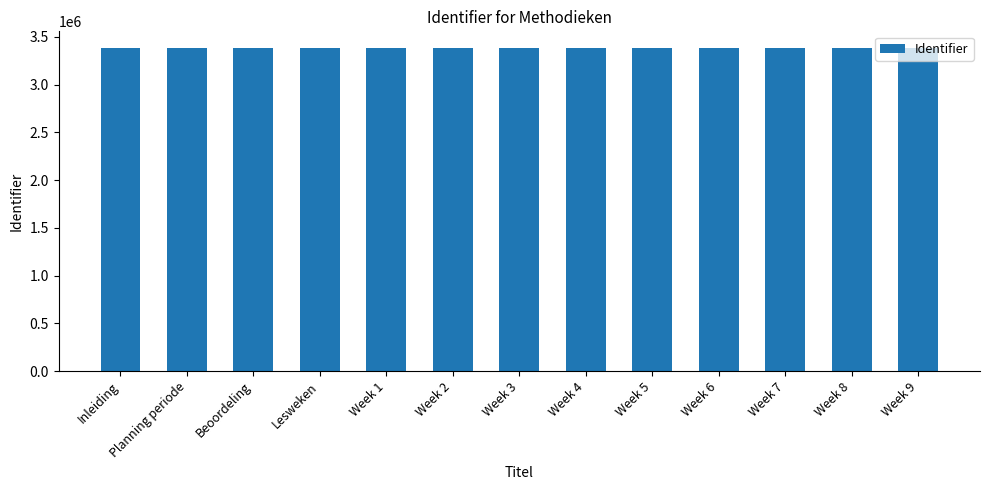

The chart shows a value of 5382963 at Planning periode. True or false?

False